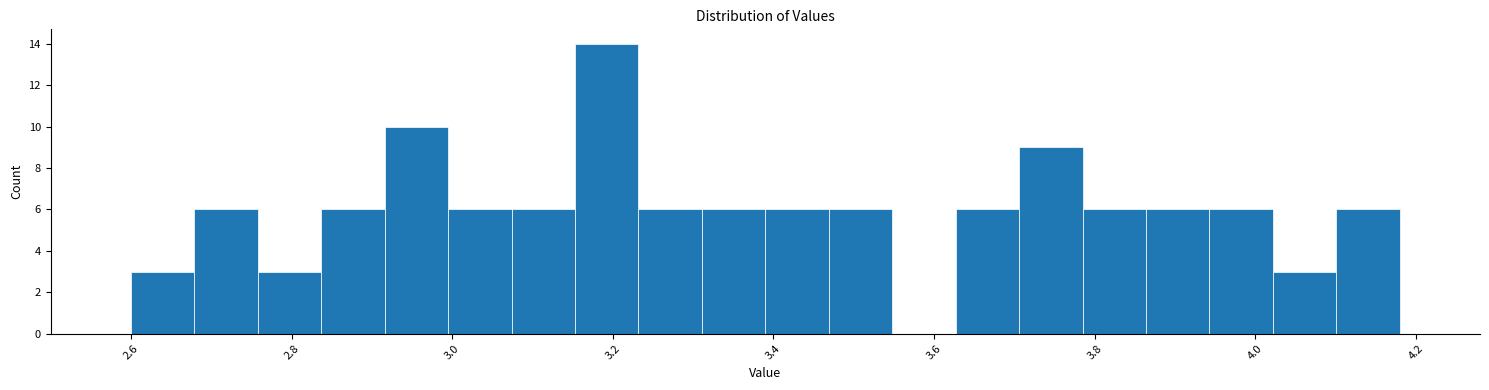

Read against the x-axis, roughly where is the centre of the tallest bar?

3.20